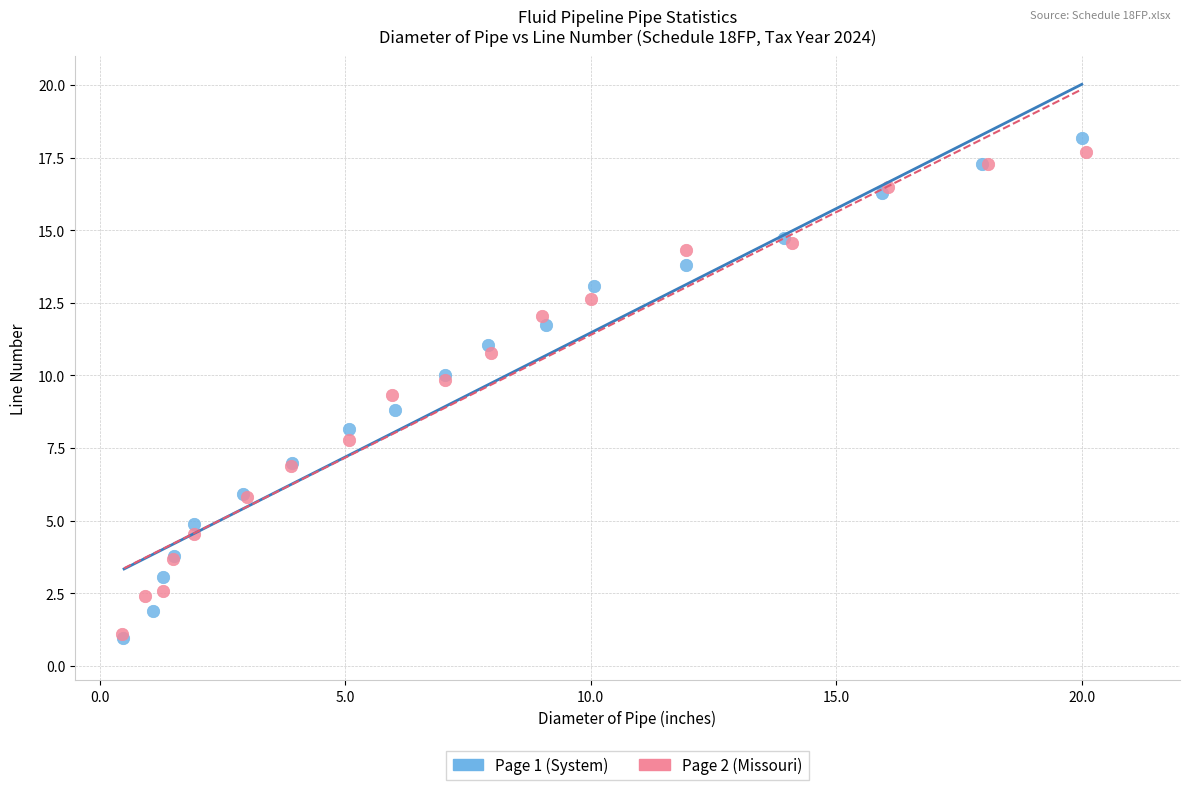

Which series has the largest Y range (max minus min)?

Page 1 (System)